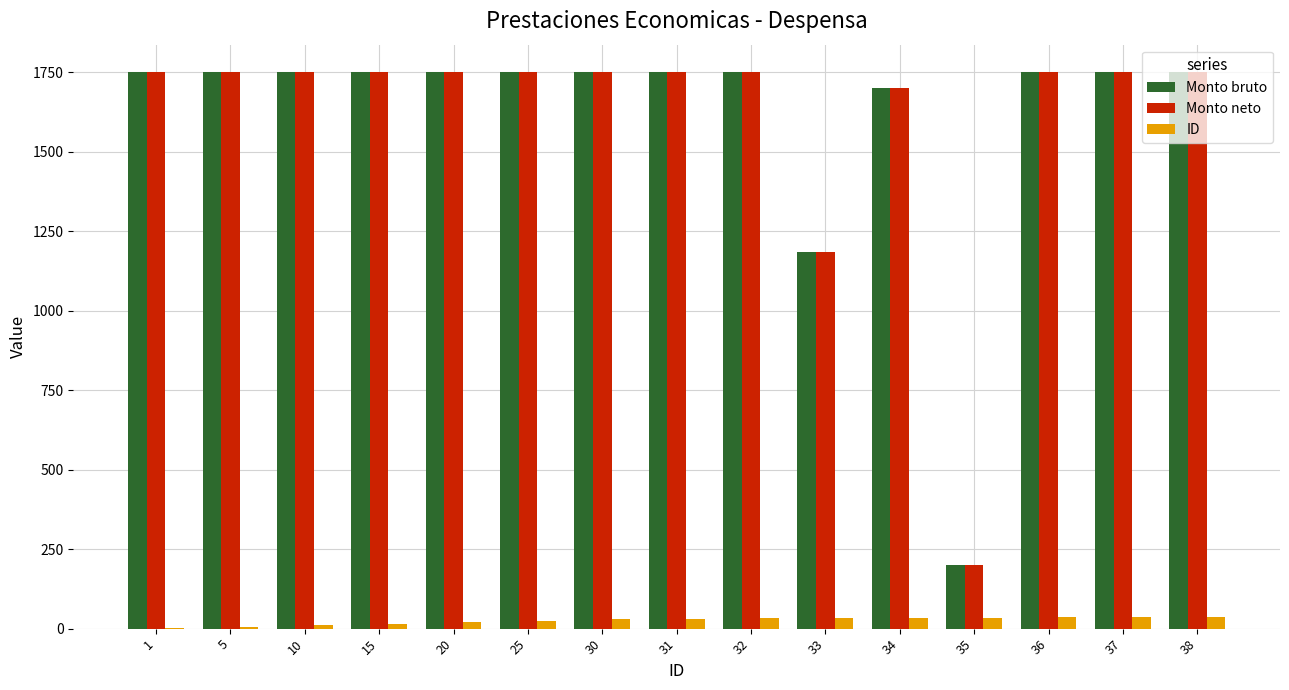

How many data points does each series have?

15